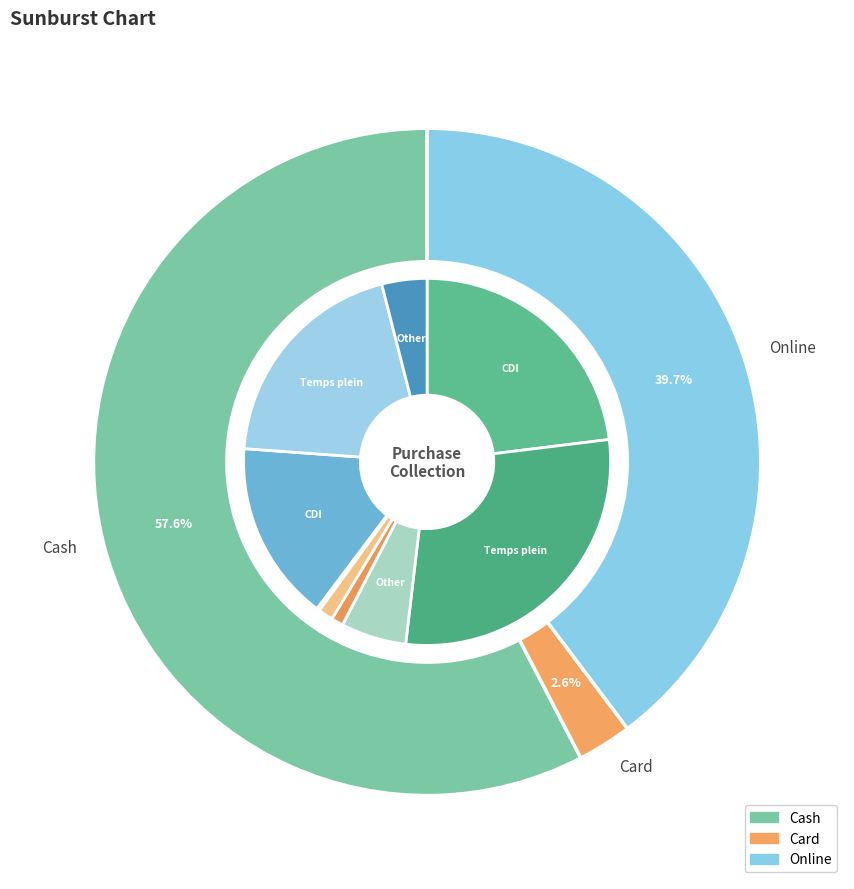

What is the majority slice?

Cash